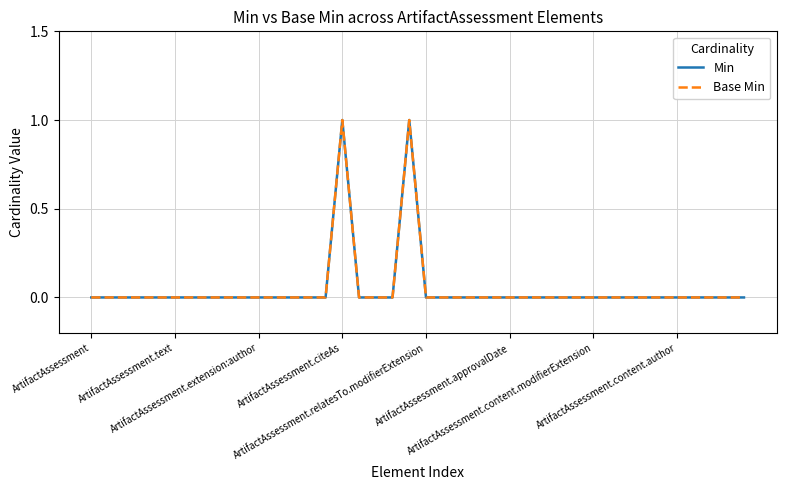

True or false: Min and Base Min cross at least once.

False